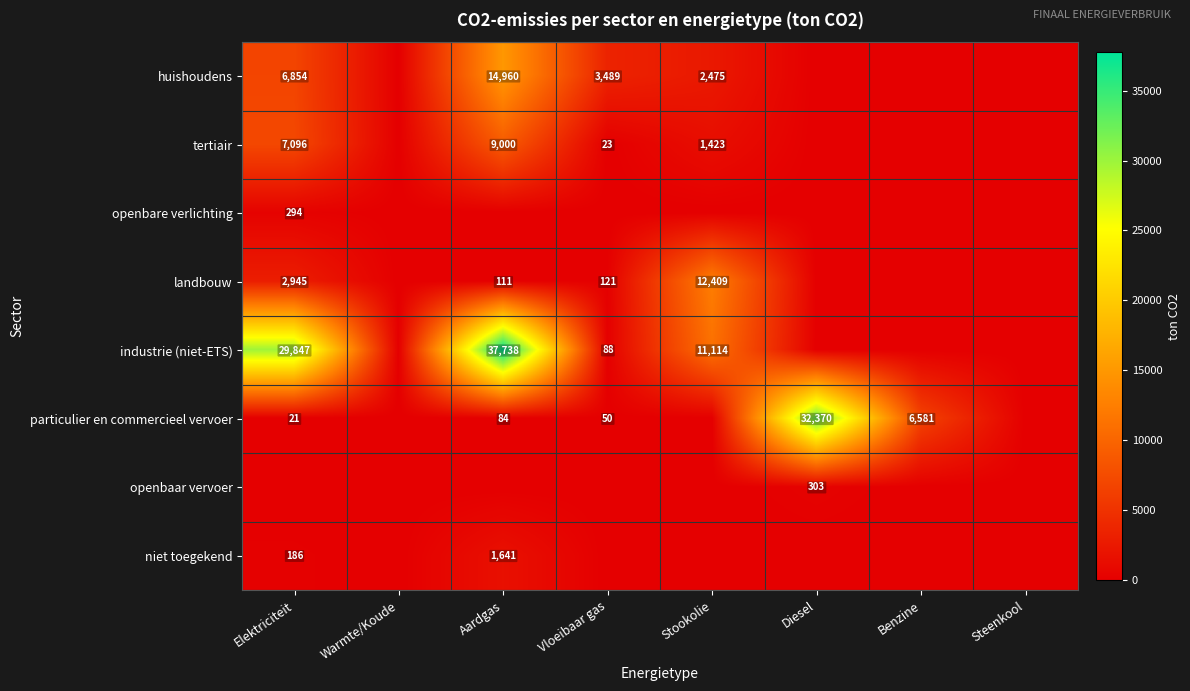

The huishoudens series shows 3670 at Stookolie. True or false?

False